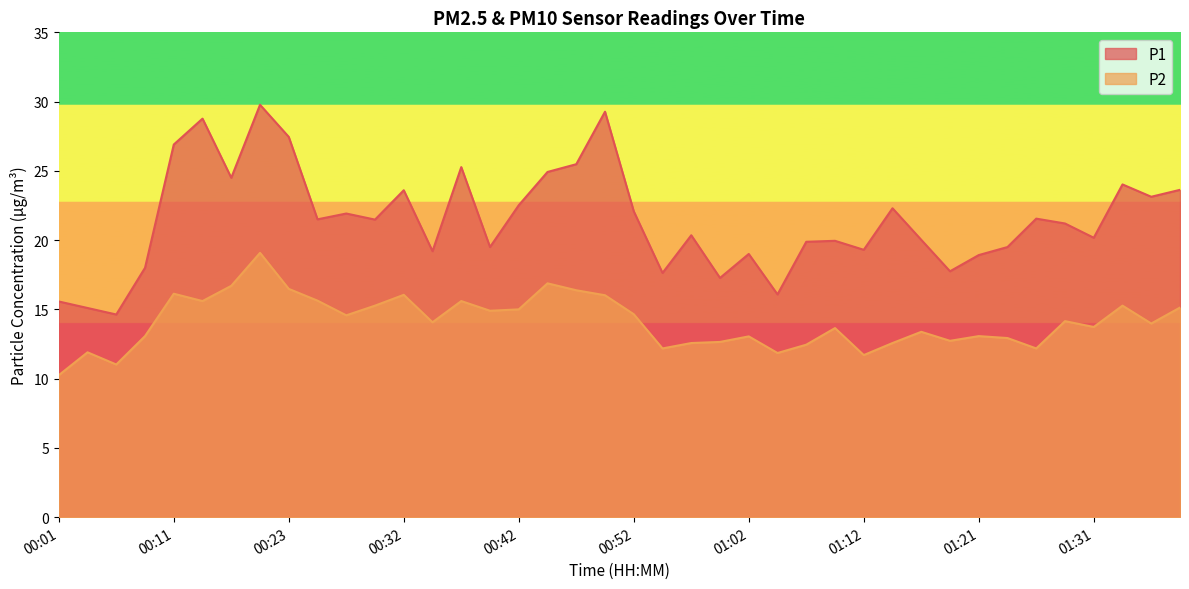

True or false: P2 and P1 cross at least once.

False